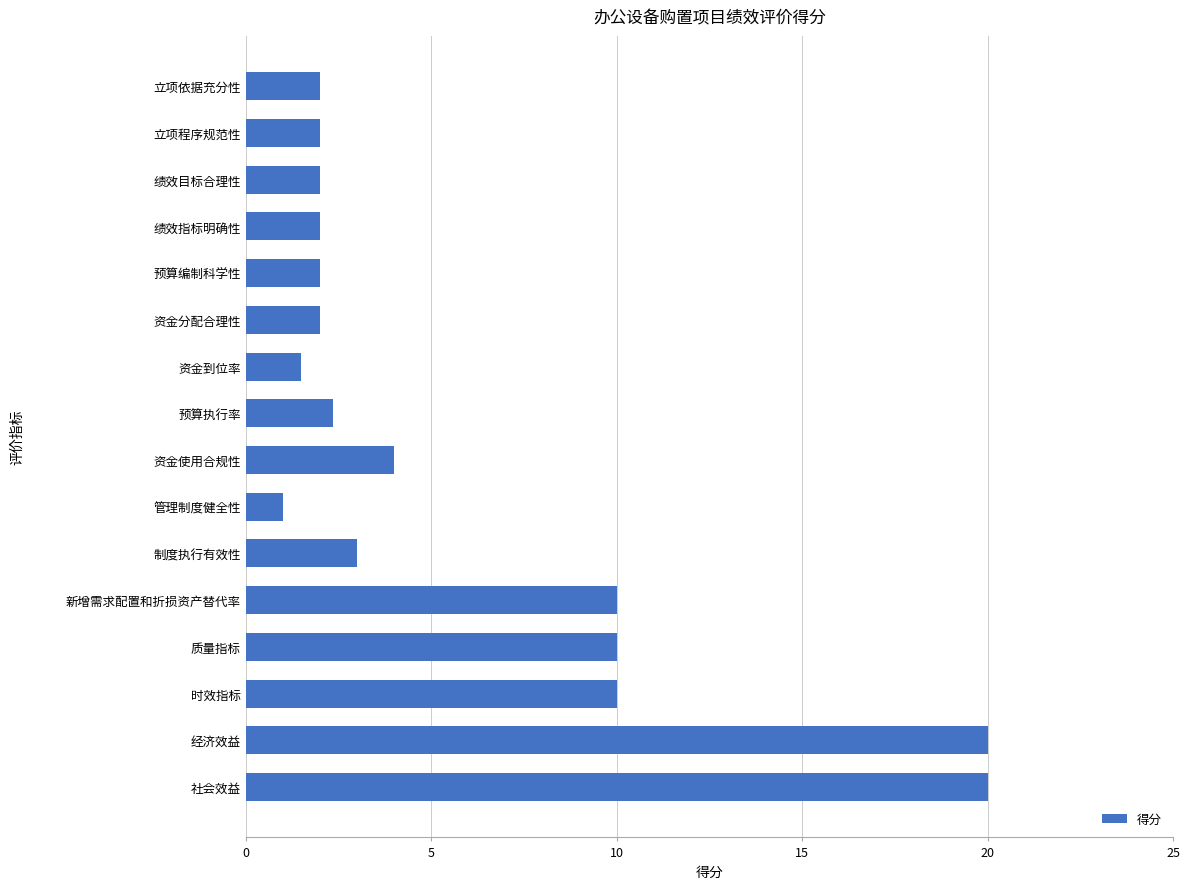

The chart shows a value of 2.4 at 预算执行率. True or false?

True